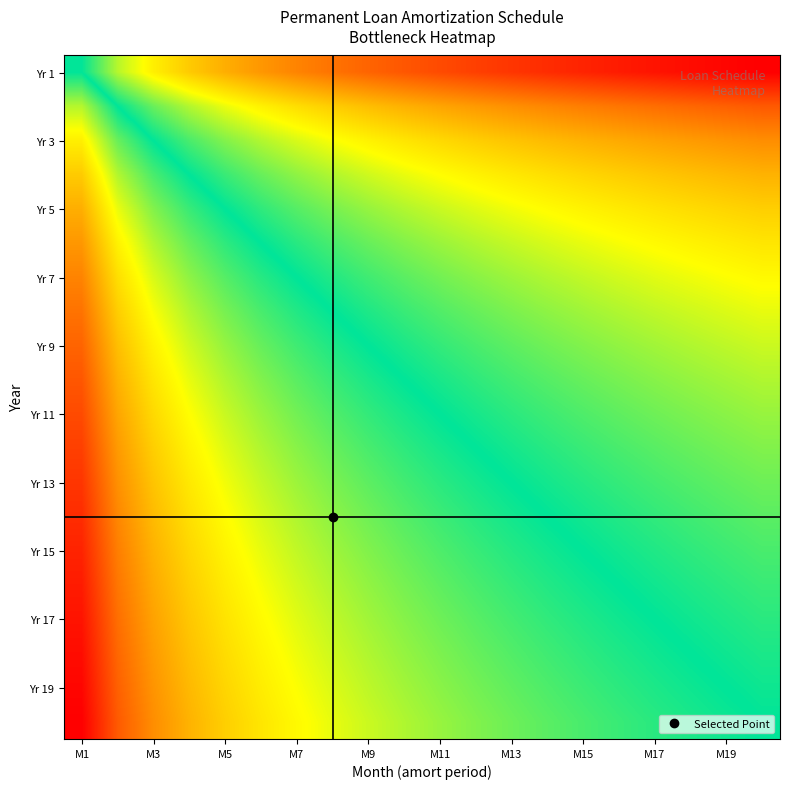

Which label corresponds to the smallest value in the chart?

19